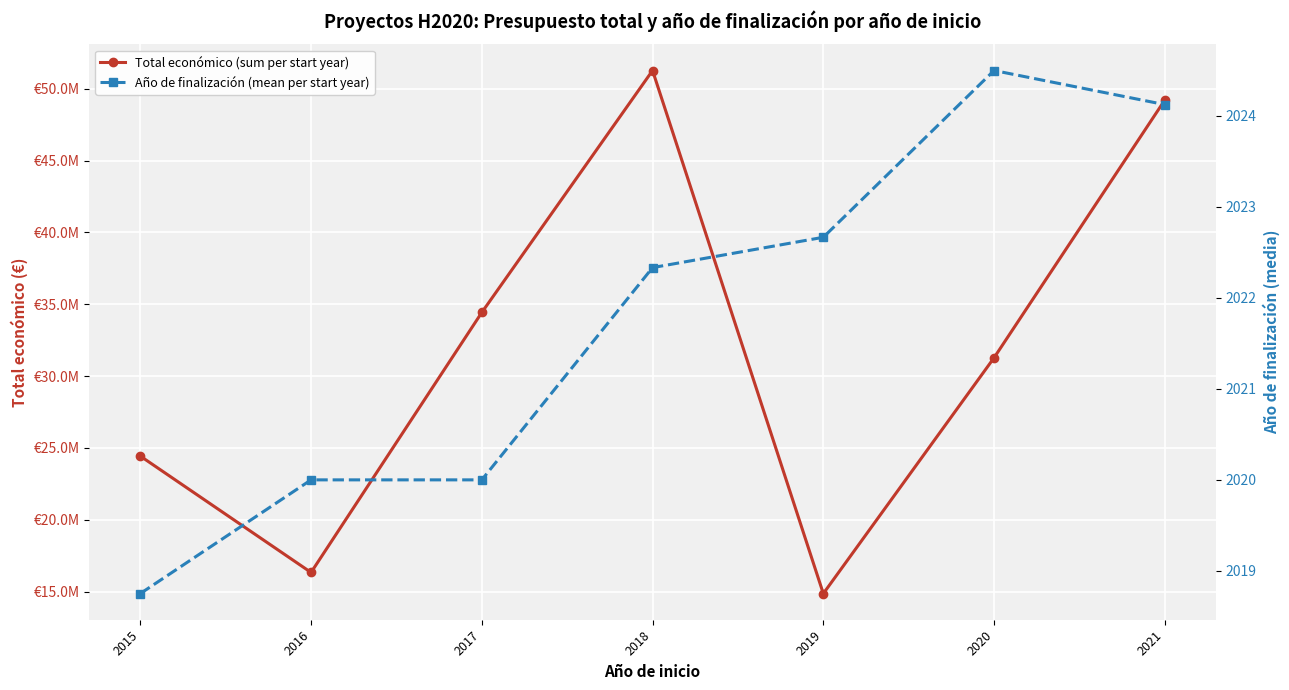

What is the value of the Año de finalización (mean per start year) point at the 7th from the left?

2024.1